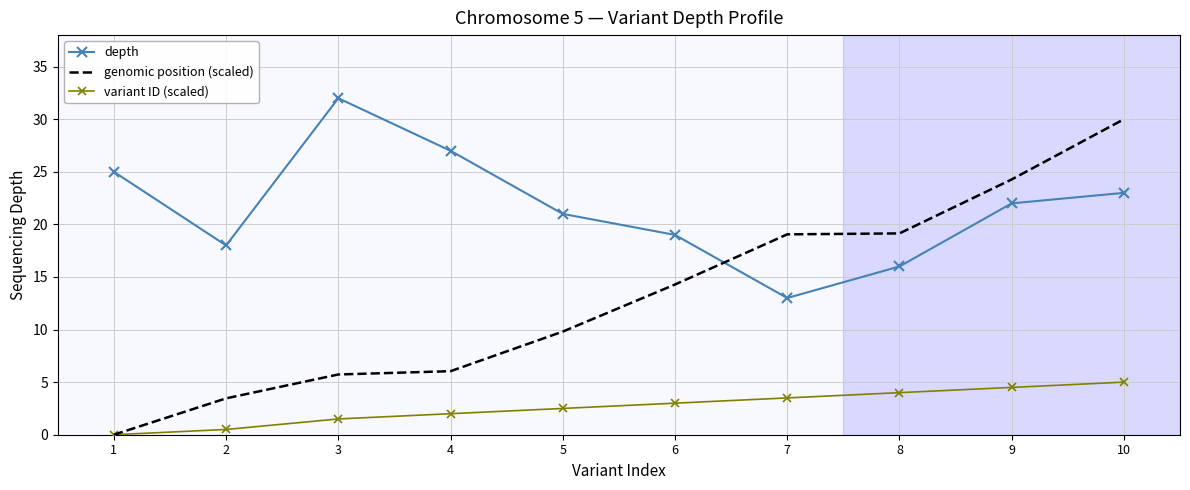

True or false: variant ID (scaled) has more than 1 interior local peaks.

False